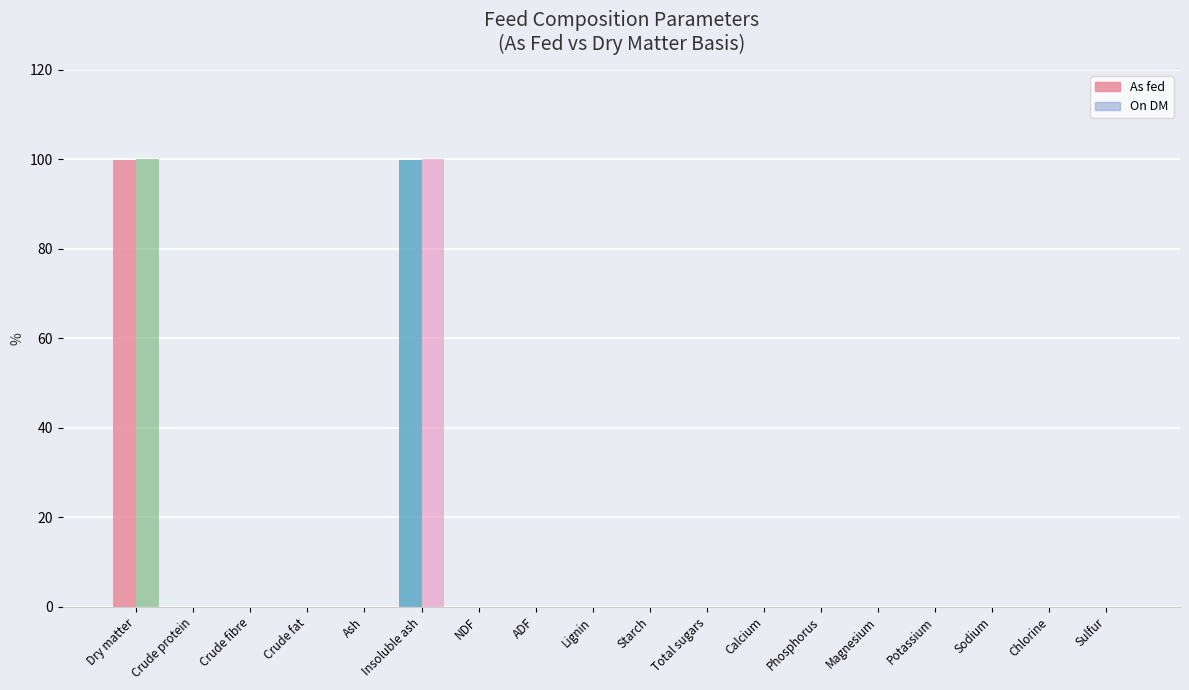

True or false: On DM has a value of -53.5 at Sodium.

False